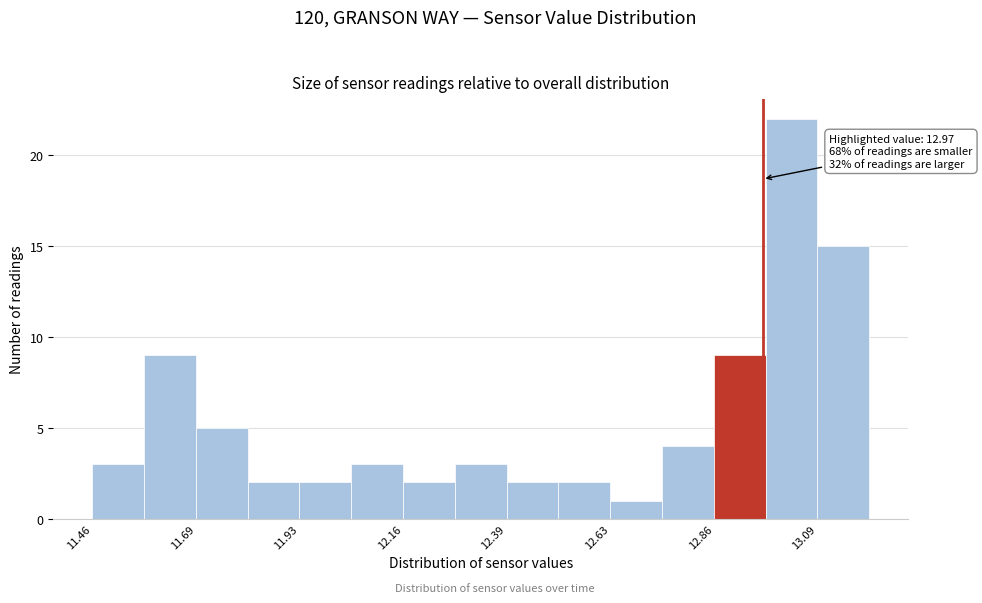

Read against the x-axis, roughly where is the centre of the tallest bar?

13.05